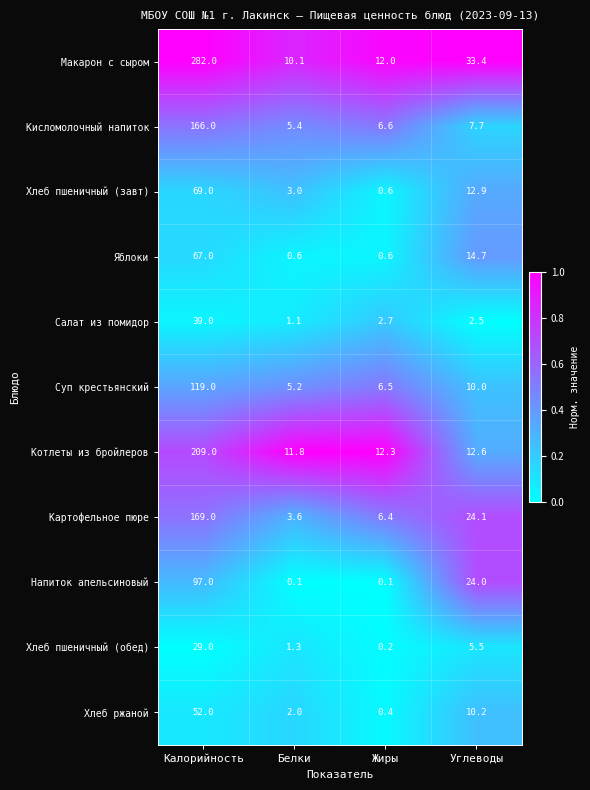

Read the Салат из помидор value at Жиры.

2.7